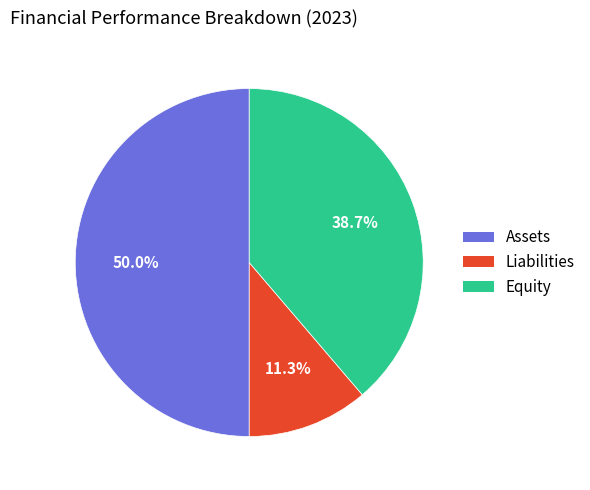

To the nearest percent, what is the difference between the Equity and Liabilities slice percentages?

27%